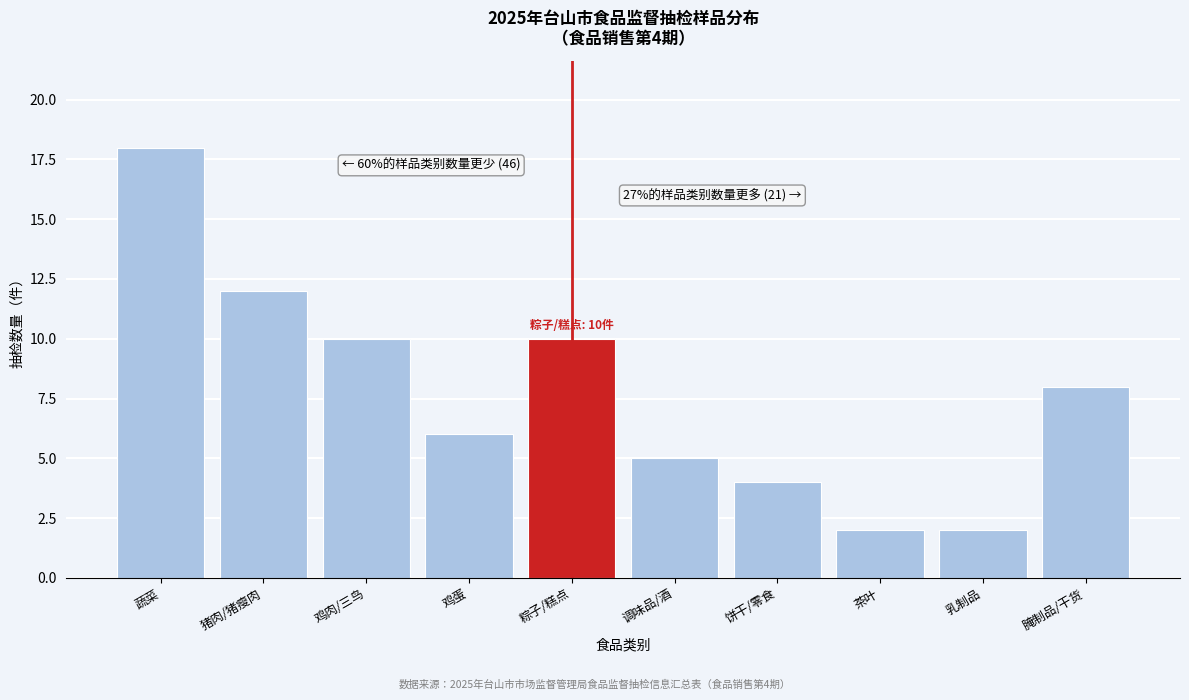

Reading left to right, extract all data points from this chart.

蔬菜=18	猪肉/猪瘦肉=12	鸡肉/三鸟=10	鸡蛋=6	粽子/糕点=10	调味品/酒=5	饼干/零食=4	茶叶=2	乳制品=2	腌制品/干货=8